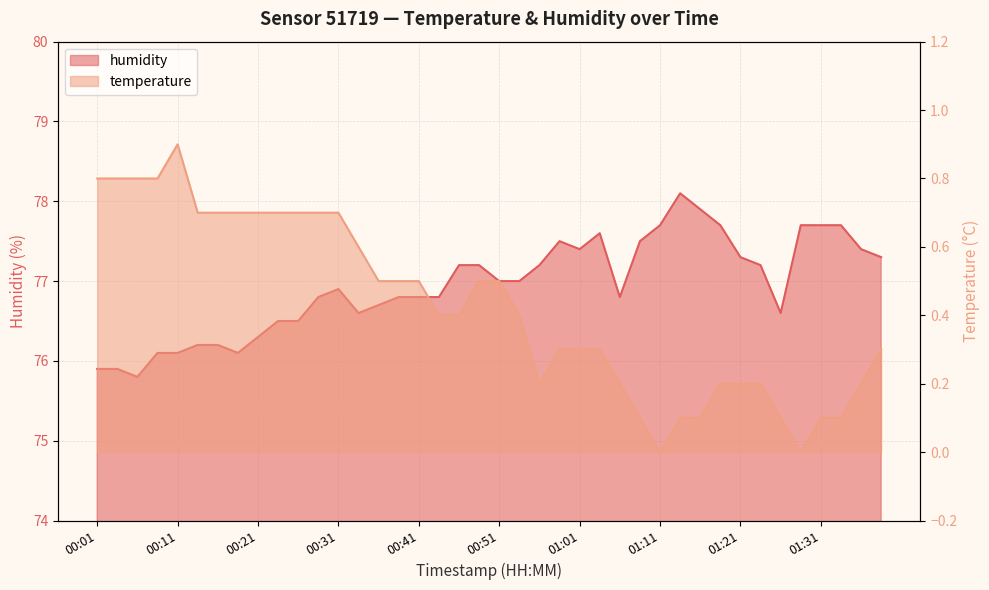

Which category has the lowest value across all series?

01:11